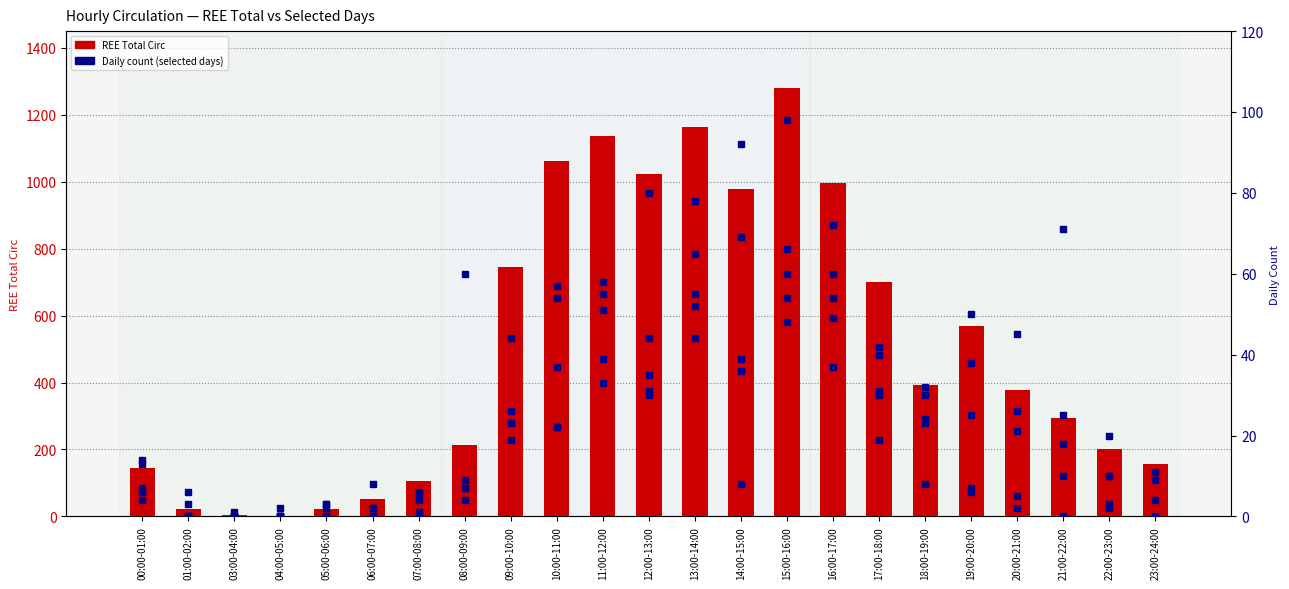

What is the difference between the values at 07:00-08:00 and 18:00-19:00?

287